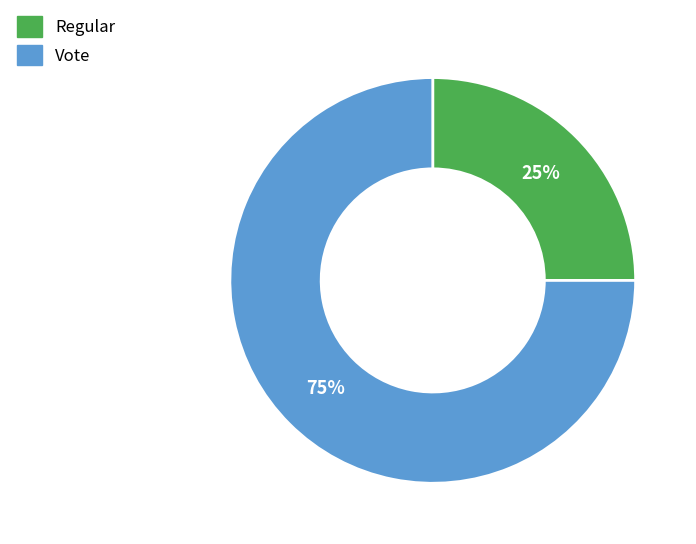

Which slice is the largest?

Vote